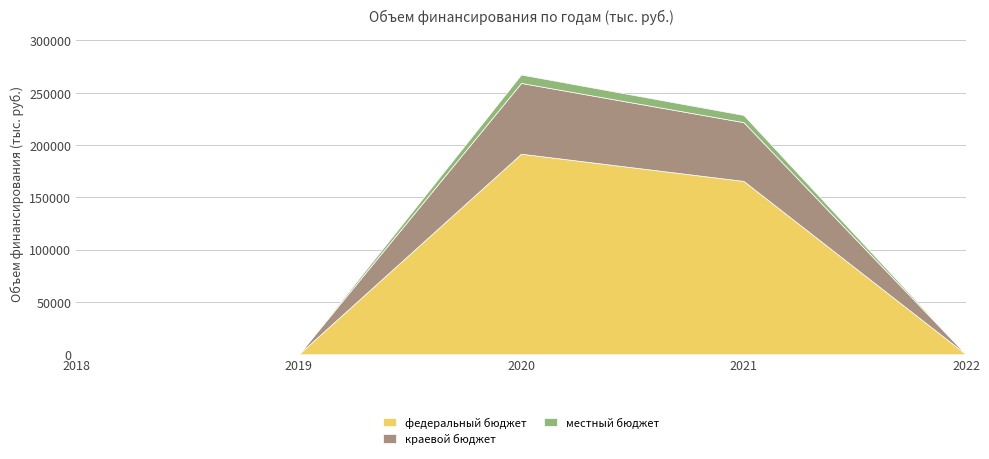

At which label does федеральный бюджет reach its peak?

2020